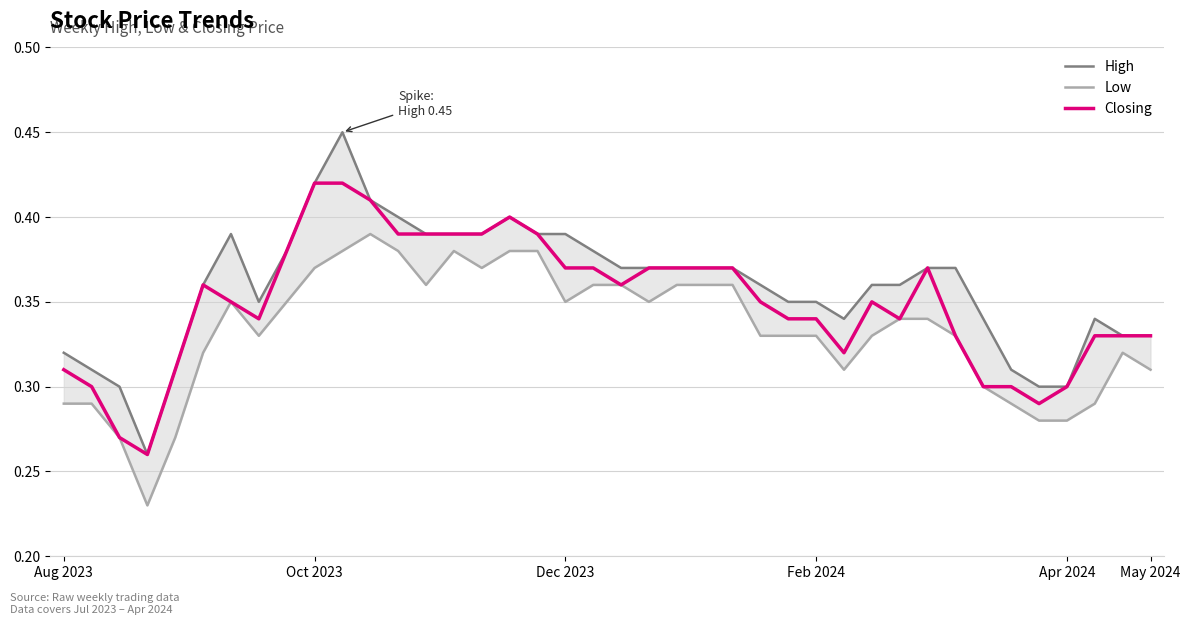

What is the minimum value for Low?

0.2